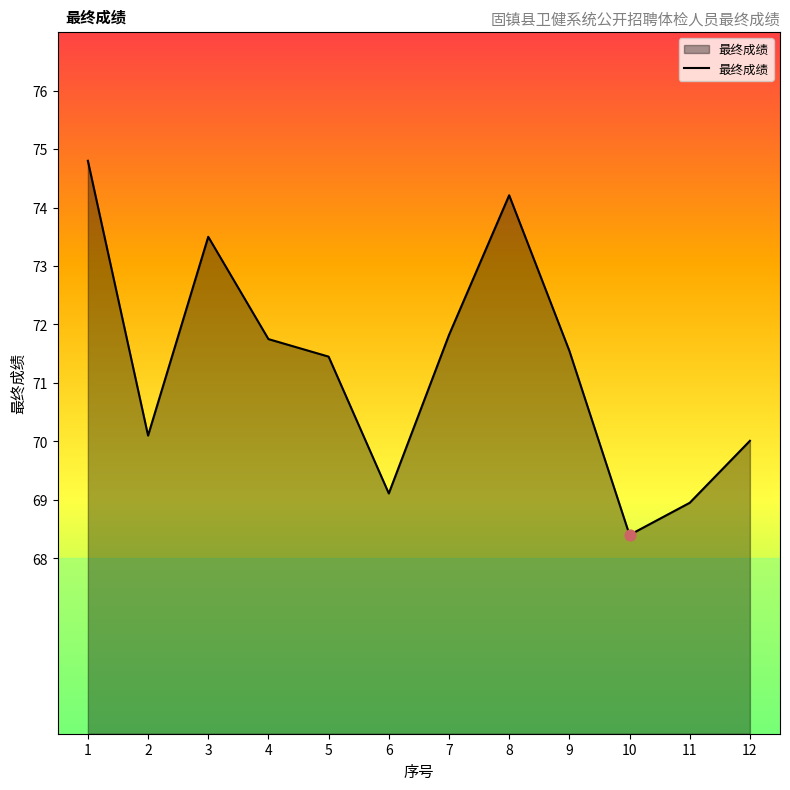

What is the change in value from 2 to 12?

-0.1